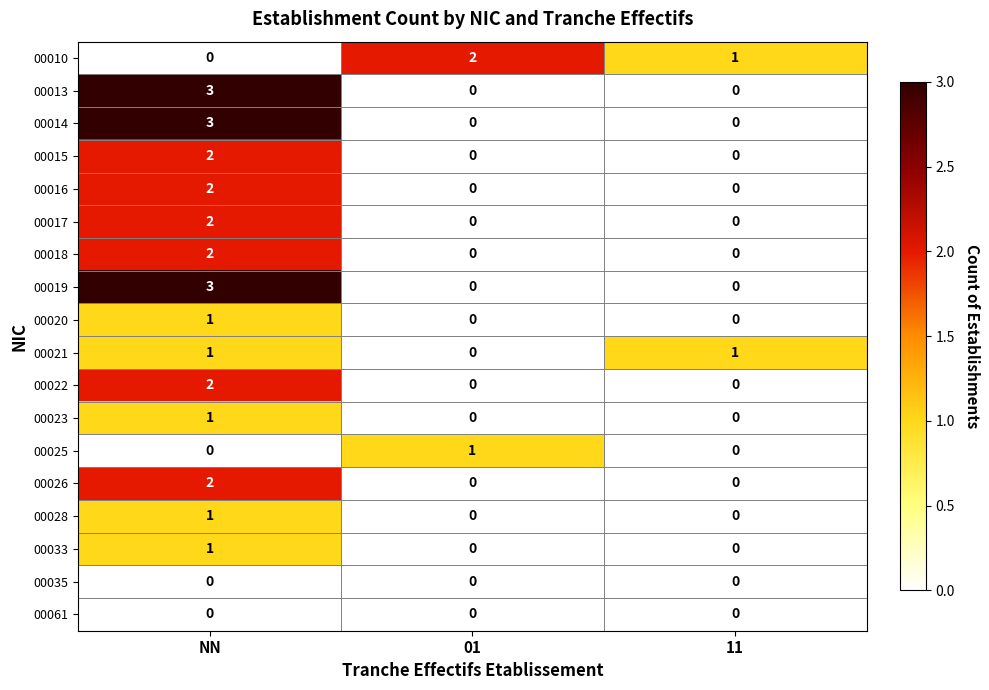

Is it true that 00020 equals 1 at NN?

True